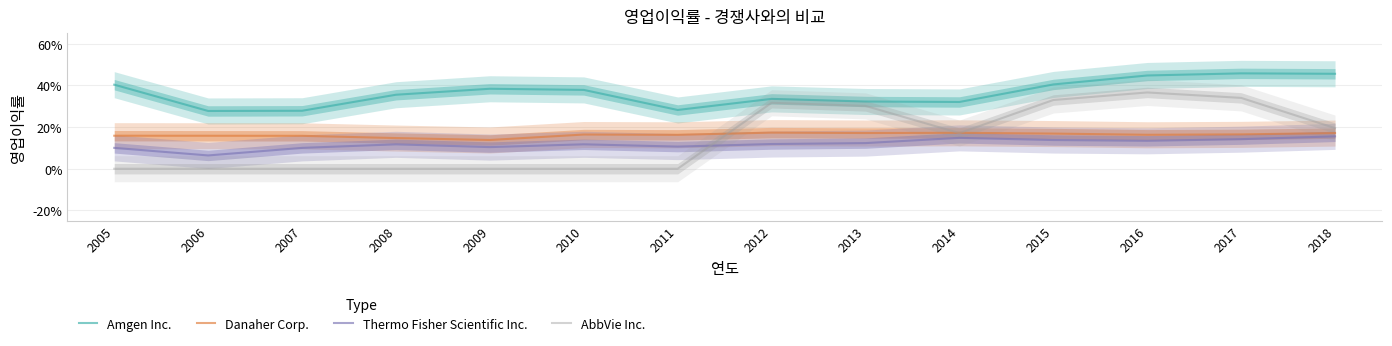

How many interior local peaks does the Thermo Fisher Scientific Inc. series have?

3